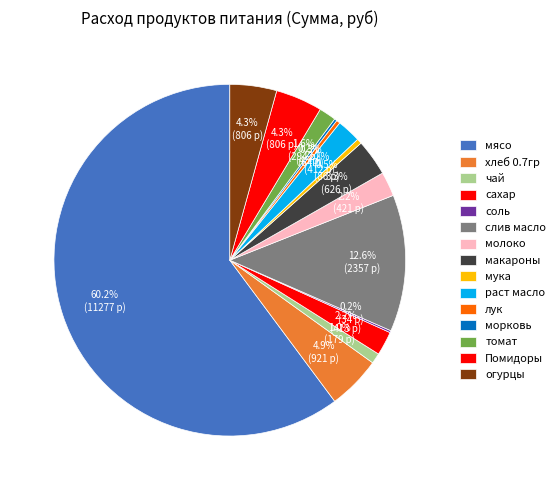

The мясо slice represents 51% of the pie. True or false?

False